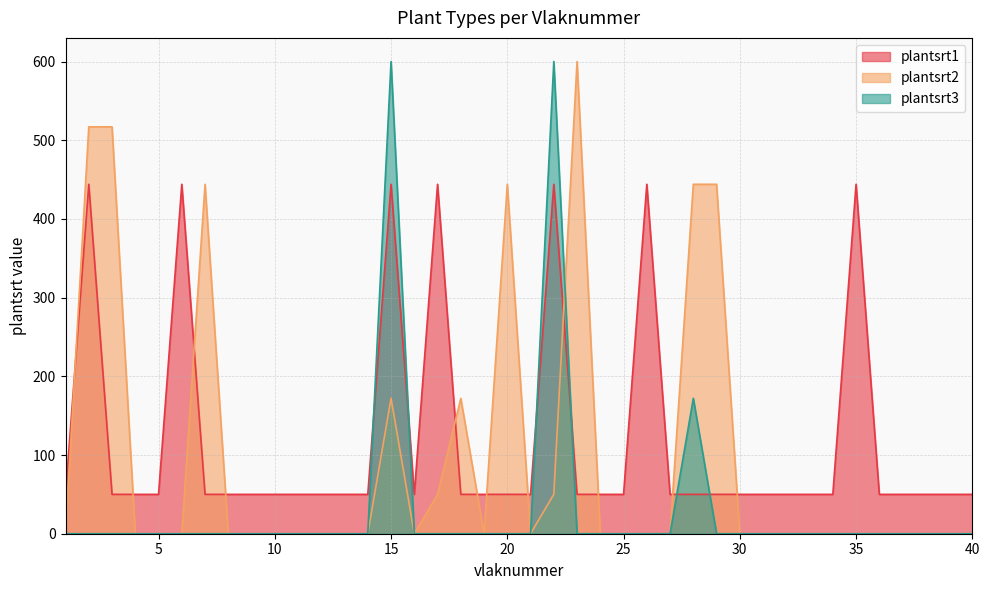

At which category is the sum across all series the highest?

15